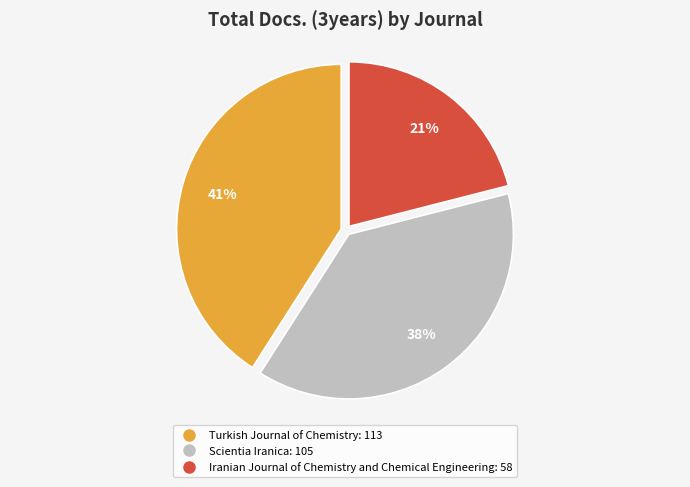

Count the number of slices in the pie.

3